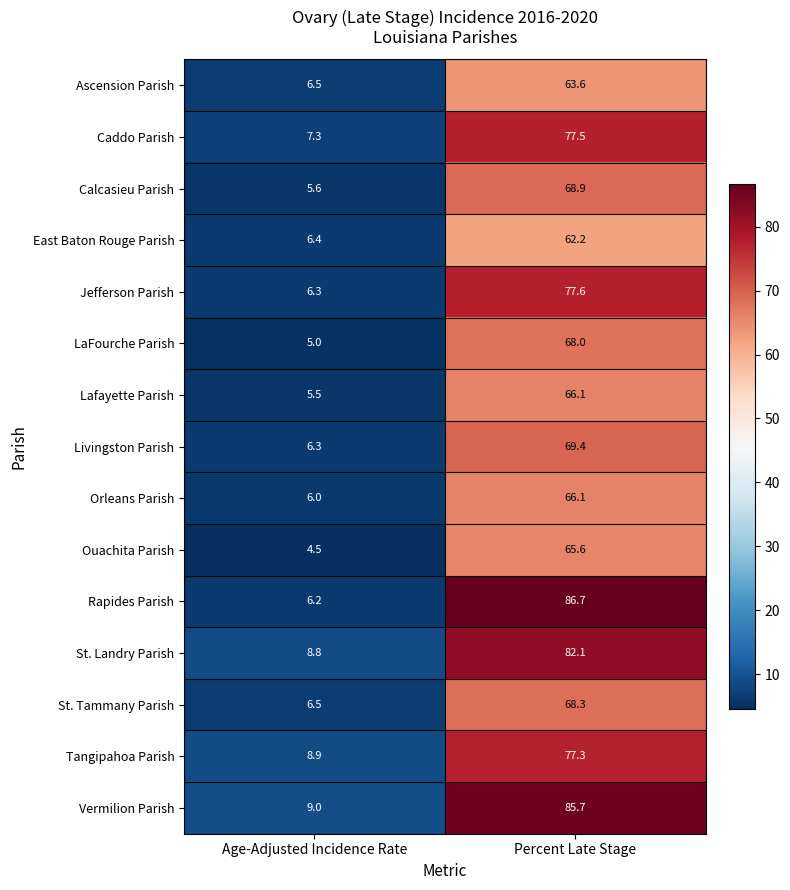

Reading right to left, transcribe all the data shown in this chart.

Ascension Parish: Percent Late Stage=63.6	Age-Adjusted Incidence Rate=6.5
Caddo Parish: Percent Late Stage=77.5	Age-Adjusted Incidence Rate=7.3
Calcasieu Parish: Percent Late Stage=68.9	Age-Adjusted Incidence Rate=5.6
East Baton Rouge Parish: Percent Late Stage=62.2	Age-Adjusted Incidence Rate=6.4
Jefferson Parish: Percent Late Stage=77.6	Age-Adjusted Incidence Rate=6.3
LaFourche Parish: Percent Late Stage=68.0	Age-Adjusted Incidence Rate=5.0
Lafayette Parish: Percent Late Stage=66.1	Age-Adjusted Incidence Rate=5.5
Livingston Parish: Percent Late Stage=69.4	Age-Adjusted Incidence Rate=6.3
Orleans Parish: Percent Late Stage=66.1	Age-Adjusted Incidence Rate=6.0
Ouachita Parish: Percent Late Stage=65.6	Age-Adjusted Incidence Rate=4.5
Rapides Parish: Percent Late Stage=86.7	Age-Adjusted Incidence Rate=6.2
St. Landry Parish: Percent Late Stage=82.1	Age-Adjusted Incidence Rate=8.8
St. Tammany Parish: Percent Late Stage=68.3	Age-Adjusted Incidence Rate=6.5
Tangipahoa Parish: Percent Late Stage=77.3	Age-Adjusted Incidence Rate=8.9
Vermilion Parish: Percent Late Stage=85.7	Age-Adjusted Incidence Rate=9.0